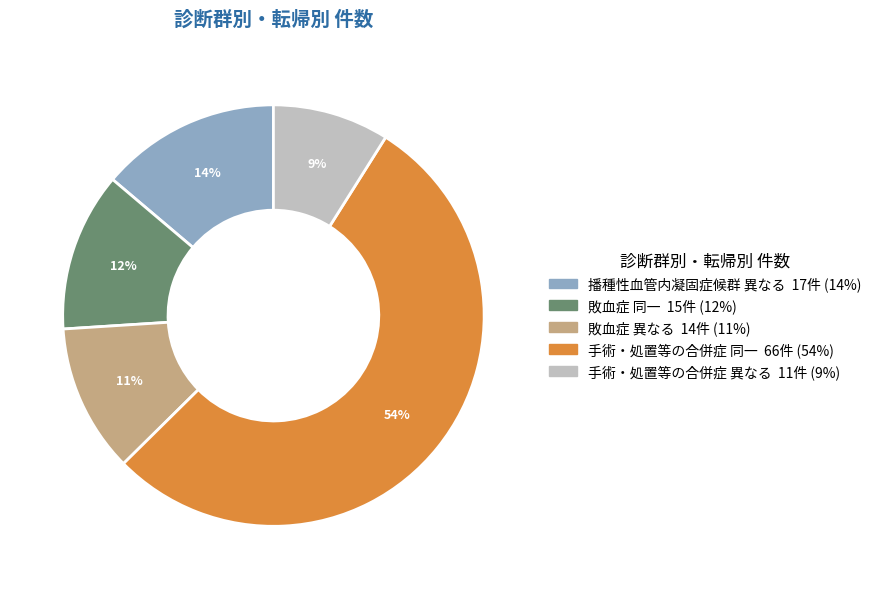

Which has a higher value, 敗血症 同一 or 敗血症 異なる?

敗血症 同一